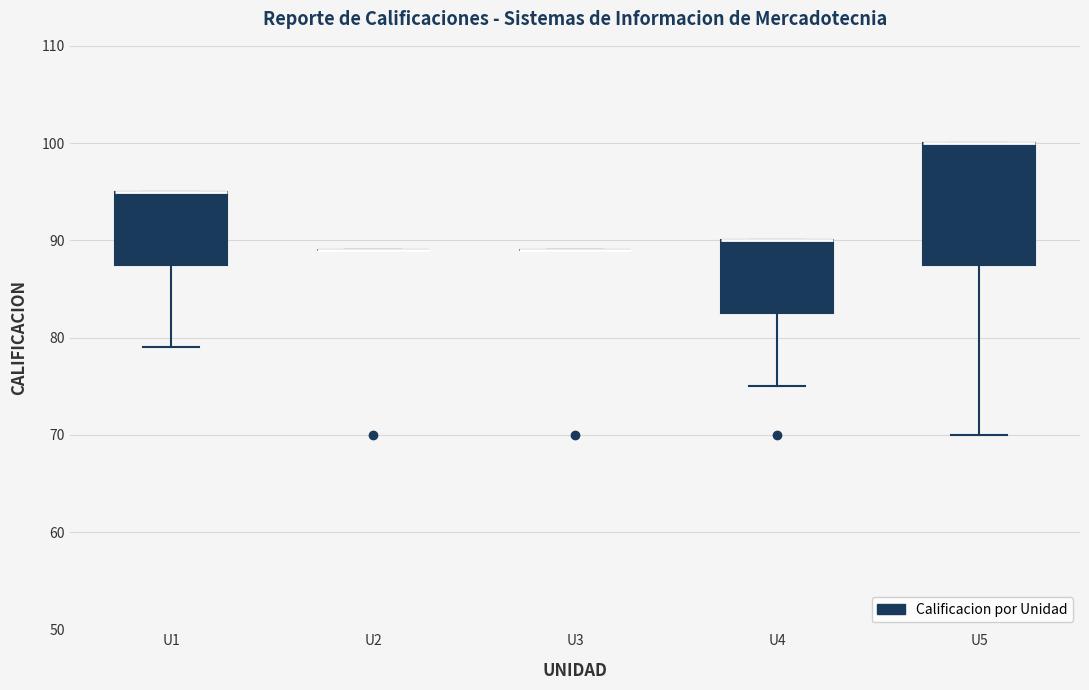

Reading left to right, read every box against the y-axis: the position of its median line, the range the box covers, and the ends of its whiskers. The values are not printed on the chart, so give them approximately, as read against the axis.

U1: median 95 (drawn on the box's upper edge), box 88 to 95, whiskers 79 to 95
U2: box collapsed to a line at 89, whiskers 89 to 89
U3: box collapsed to a line at 89, whiskers 89 to 89
U4: median 90 (drawn on the box's upper edge), box 83 to 90, whiskers 75 to 90
U5: median 100 (drawn on the box's upper edge), box 88 to 100, whiskers 70 to 100